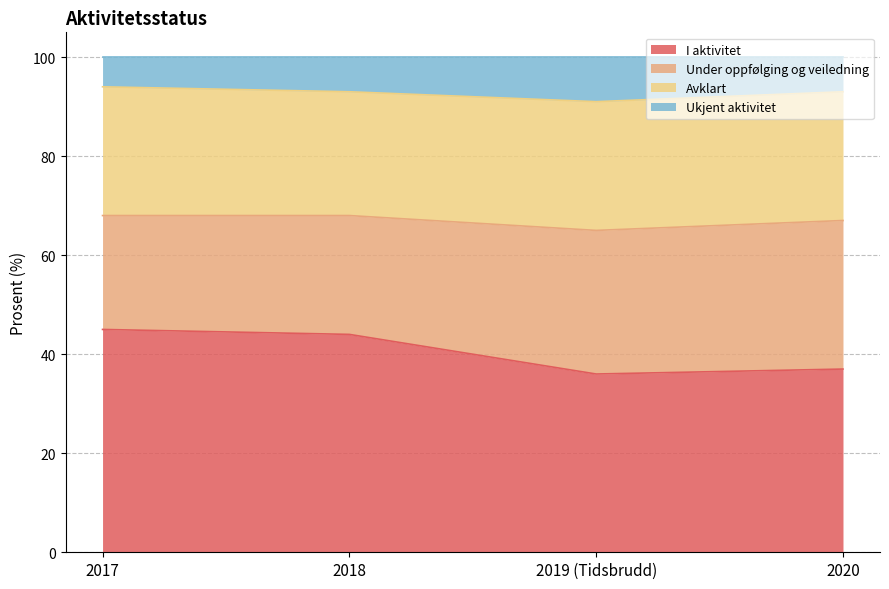

The value of Ukjent aktivitet at 2020 is 52. True or false?

False